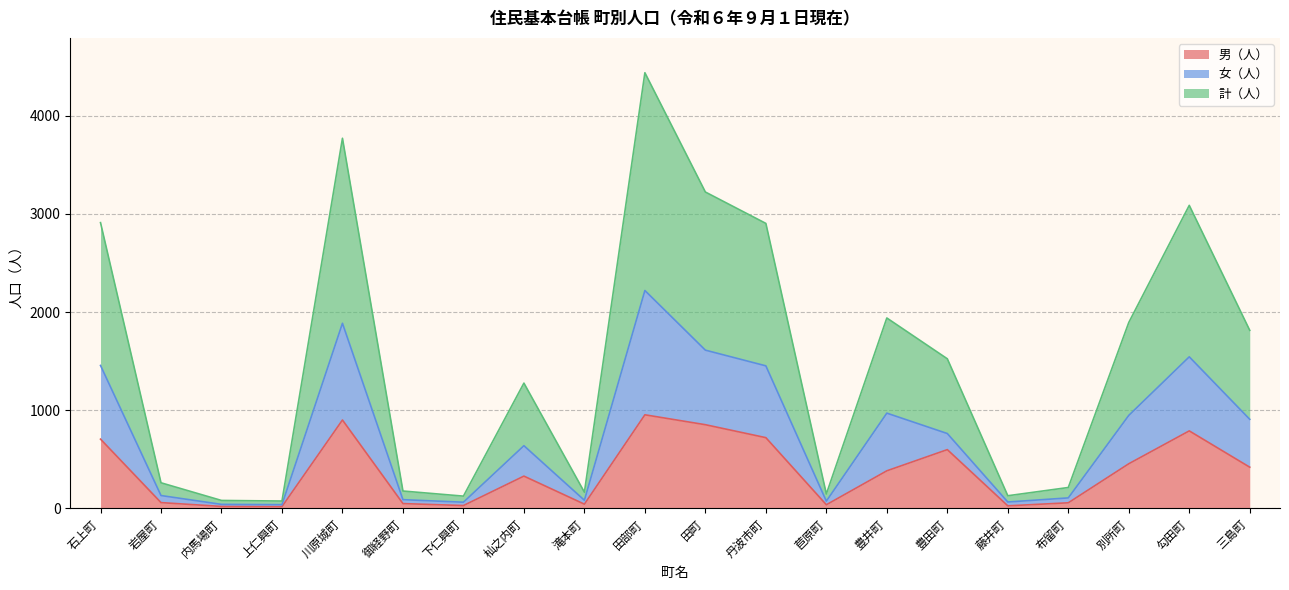

At which category does the chart reach its peak across all series?

田部町